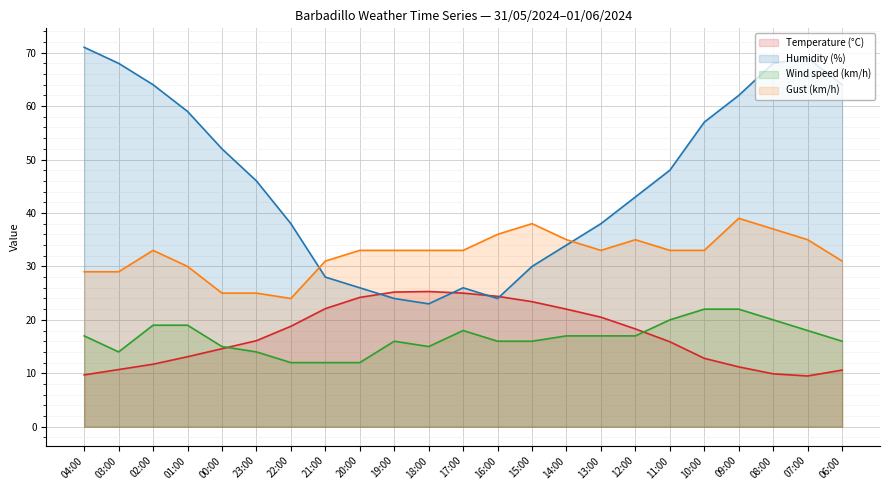

What is the sum of the Humidity (%) line values at 09:00 and 20:00?

88.0